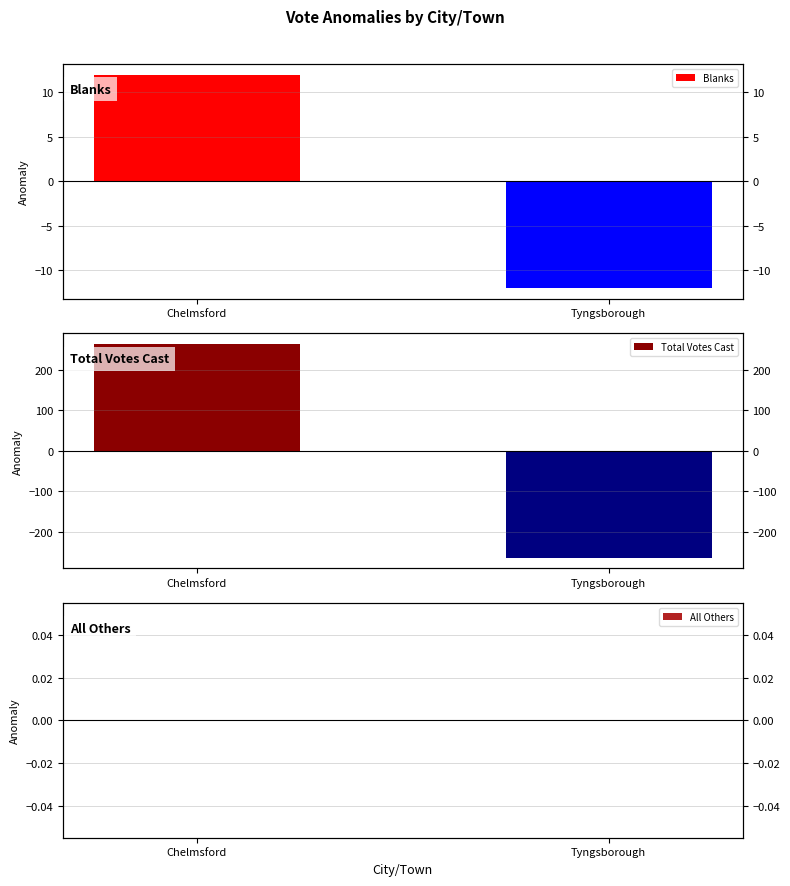

How many negative values does the Total Votes Cast series have?

1